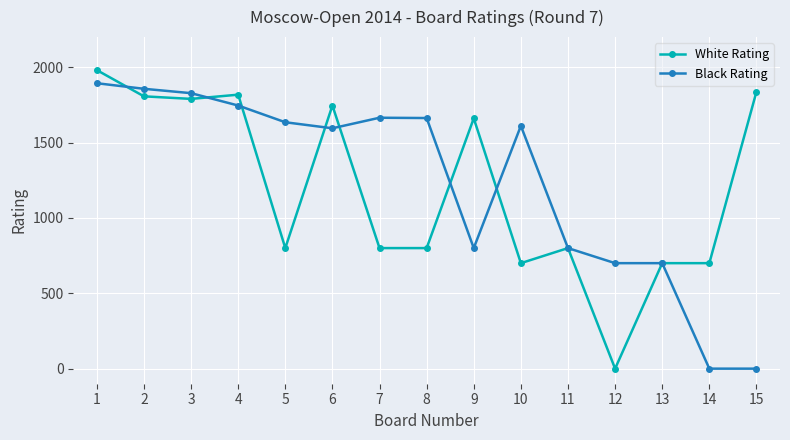

The value of Black Rating at 11 is 800. True or false?

True